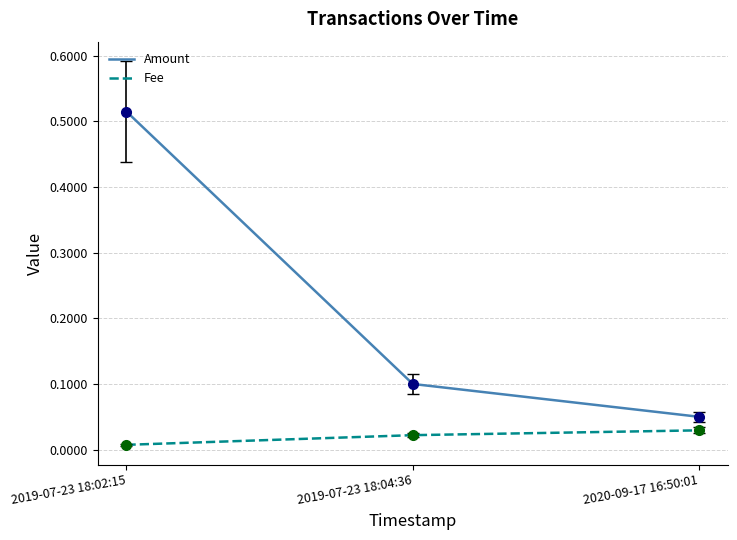

What position from the right is 2019-07-23 18:04:36?

2